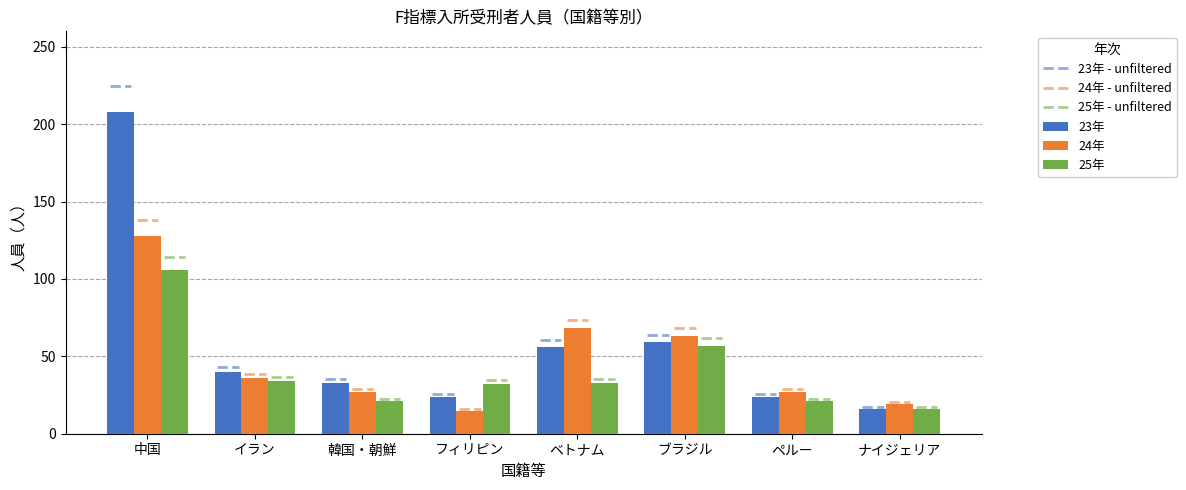

True or false: 24年 has a value of 128 at 中国.

True